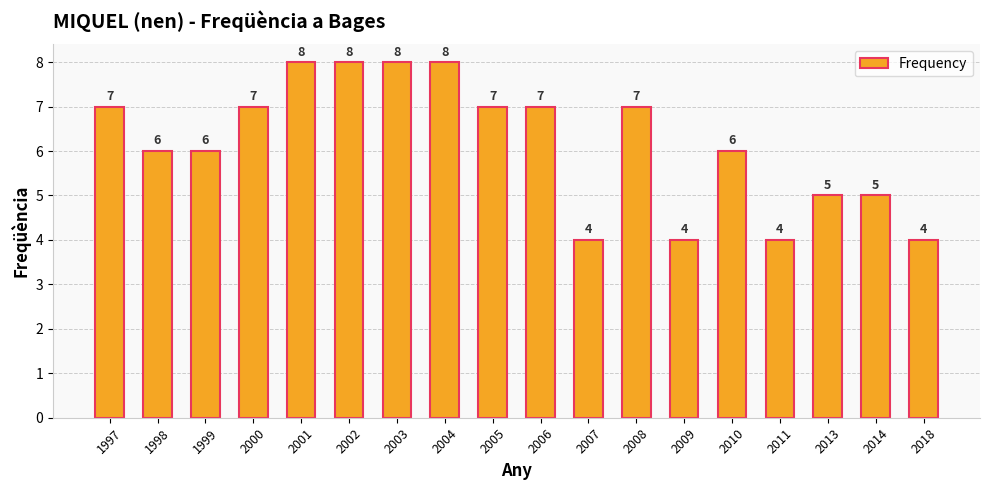

What is the value of the 12th bar from the left?

7